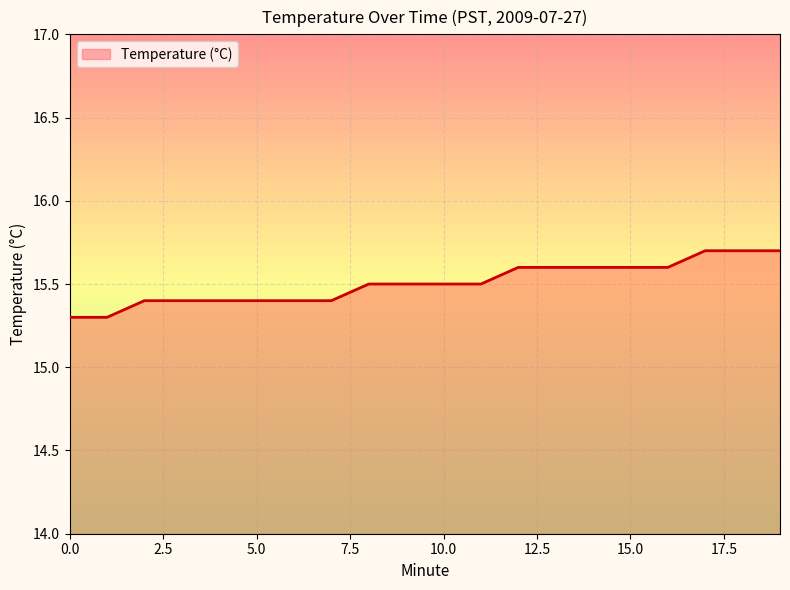

What is the greatest value displayed?

15.7